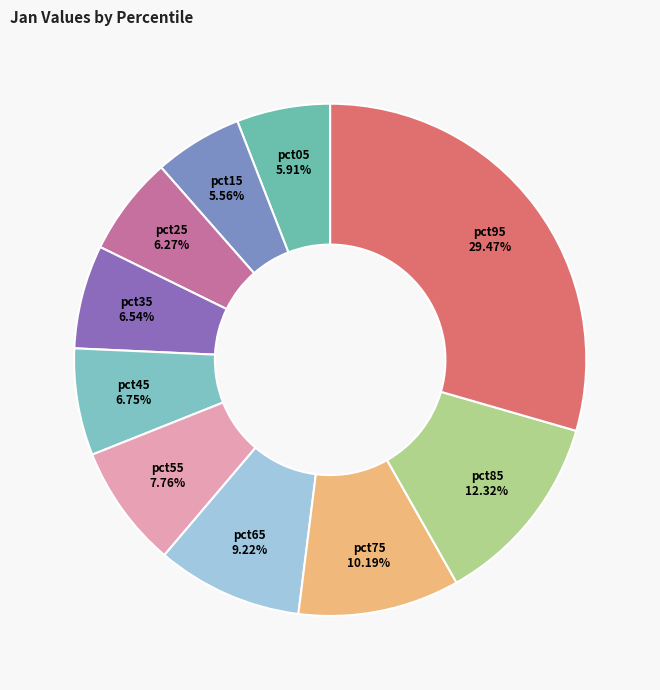

How many slices are in this pie chart?

10